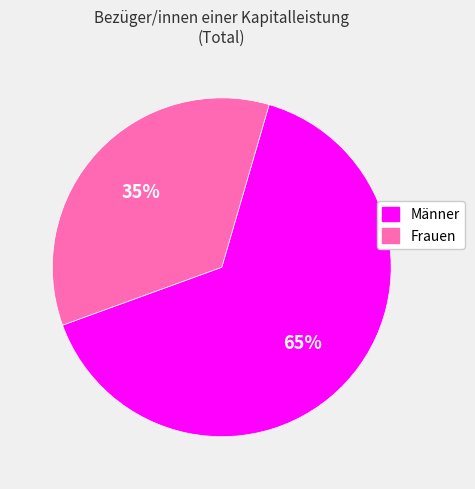

Which slice is the smallest?

Frauen